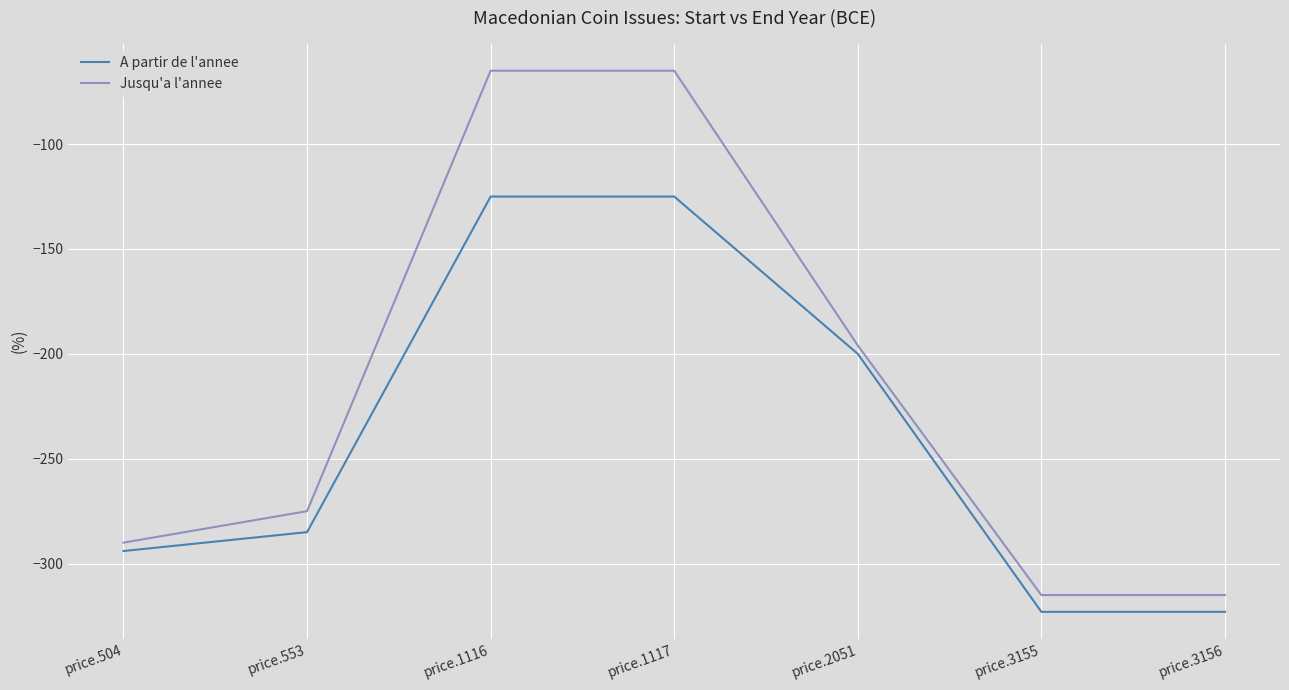

What is the minimum value shown in the chart?

-323